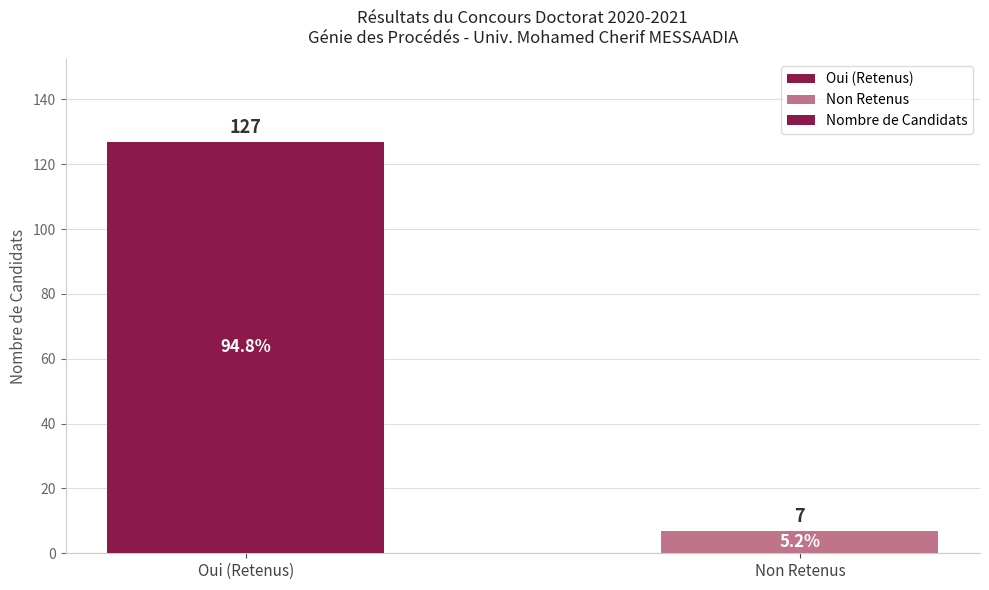

Rank the categories by value from highest to lowest.

Oui (Retenus), Non Retenus